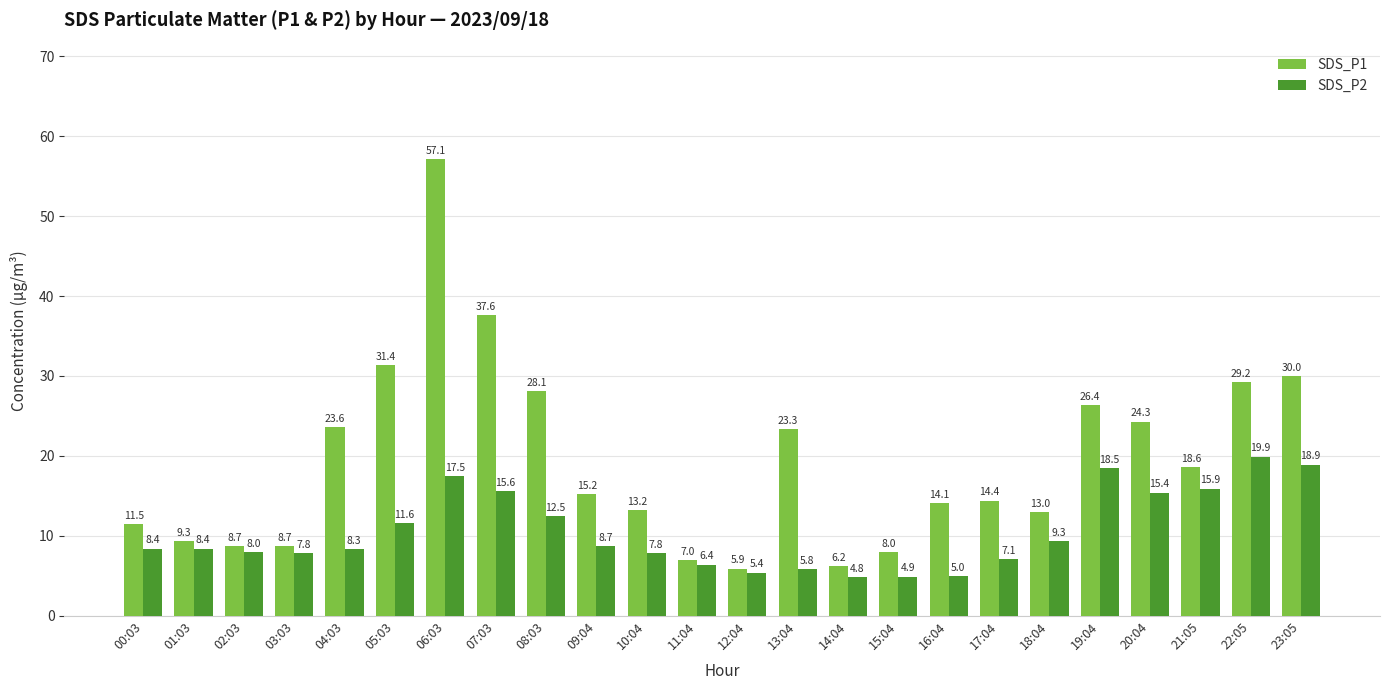

Which category has the highest value across all series?

06:03